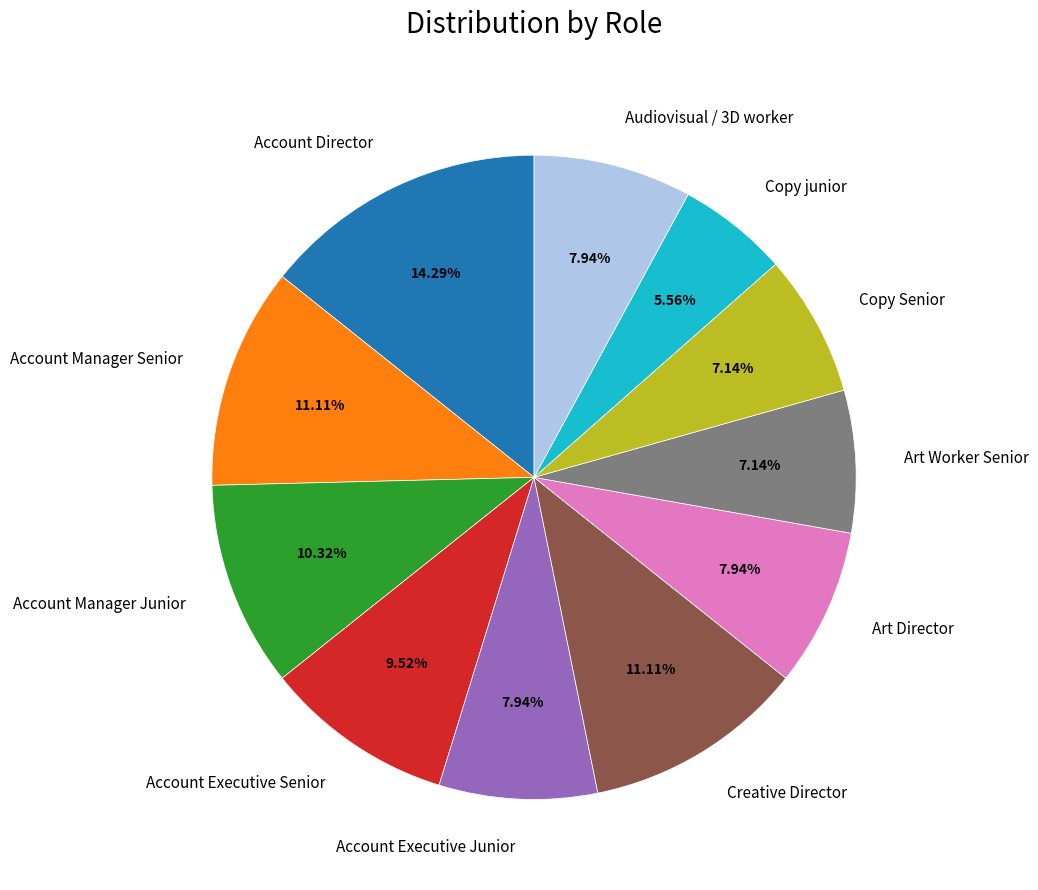

Do Art Worker Senior and Account Manager Senior together represent more than half of the pie?

No